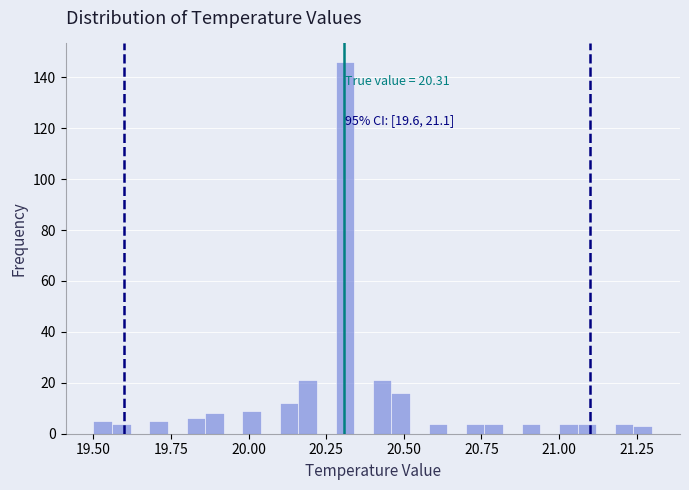

Read against the x-axis, roughly where is the centre of the tallest bar?

20.30